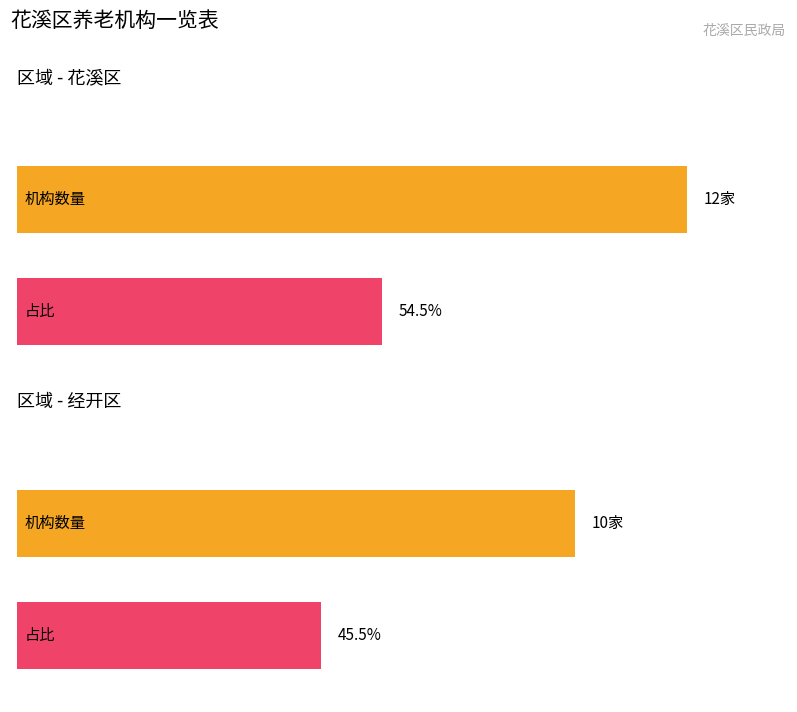

Reading left to right, transcribe all the data shown in this chart.

花溪区=12	经开区=10